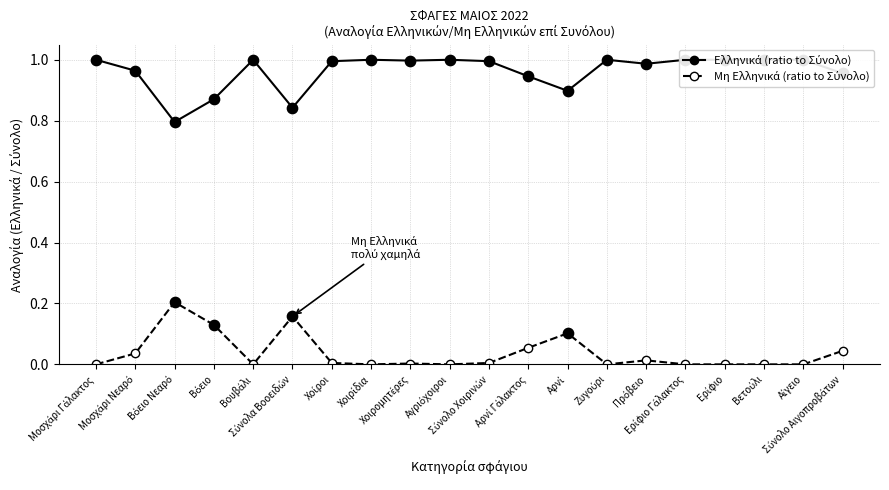

Which series contains the lowest Y value?

Μη Ελληνικά (ratio to Σύνολο)